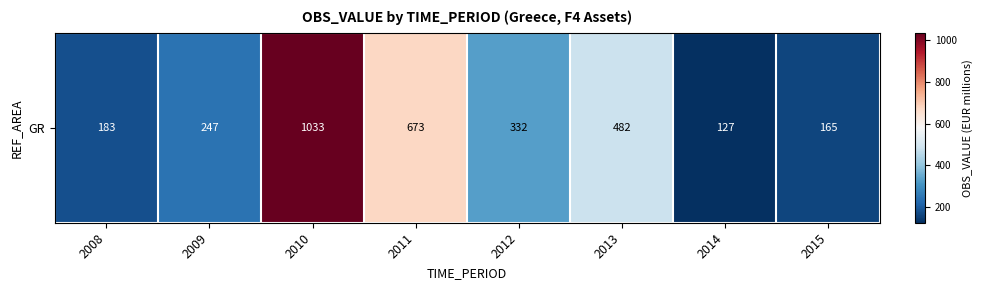

True or false: the data shows 332 at 2012.

True